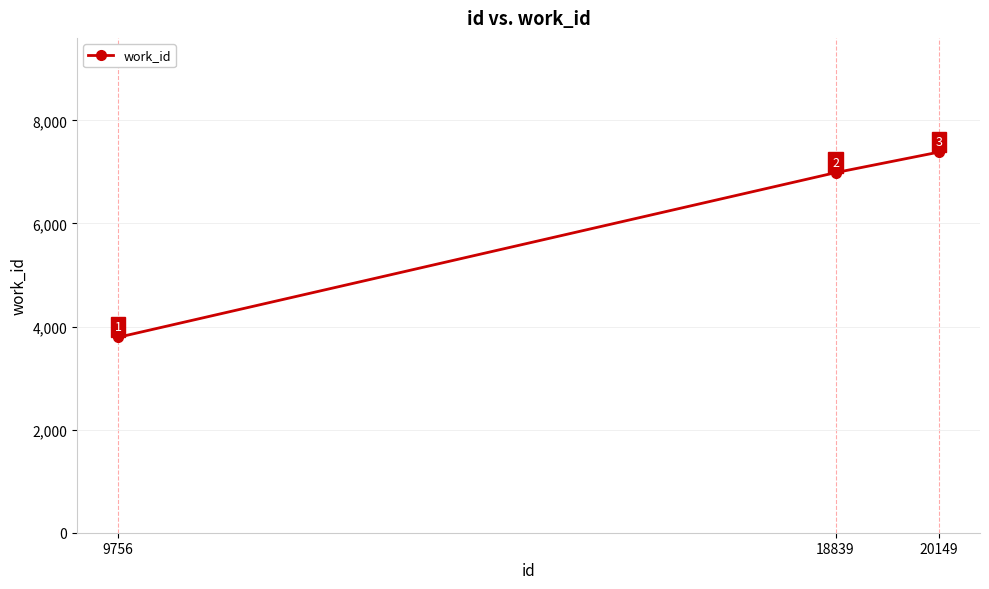

How many values are between 3791 and 7384?

3